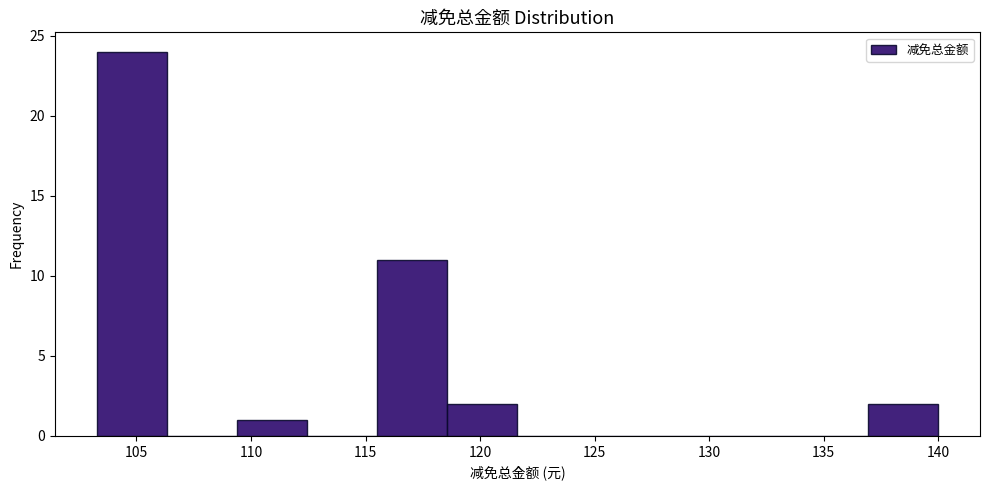

What is the height of the bar covering 109.5 to 112.5 on the x-axis? Neither the bar edges nor the heights are printed on the chart, so give them approximately, as read against the axes.

1